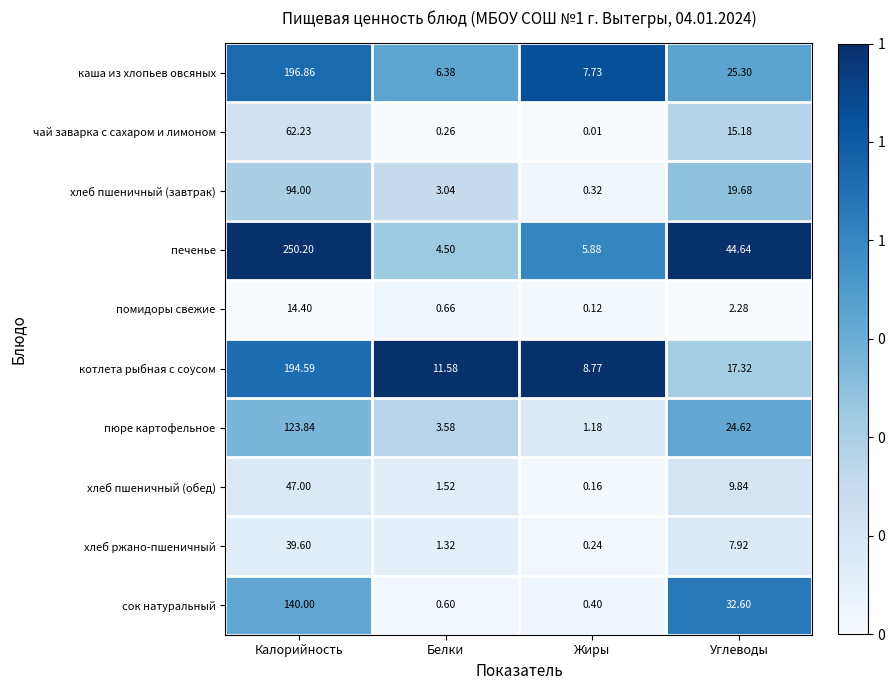

Which category has the lowest value in the каша из хлопьев овсяных series?

Белки